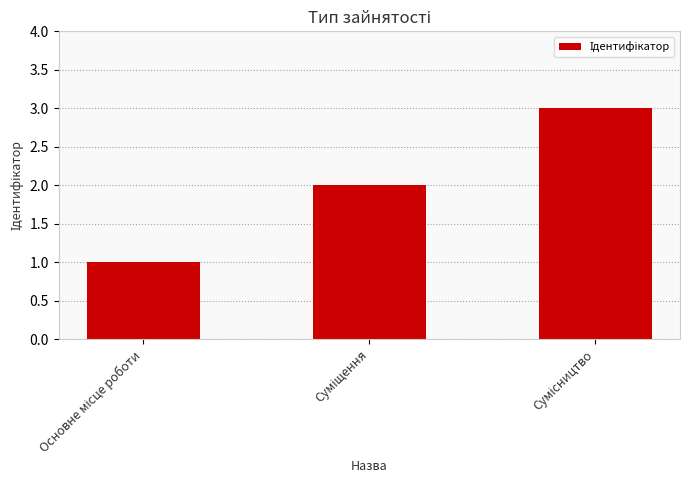

What is the maximum value shown in the chart?

3